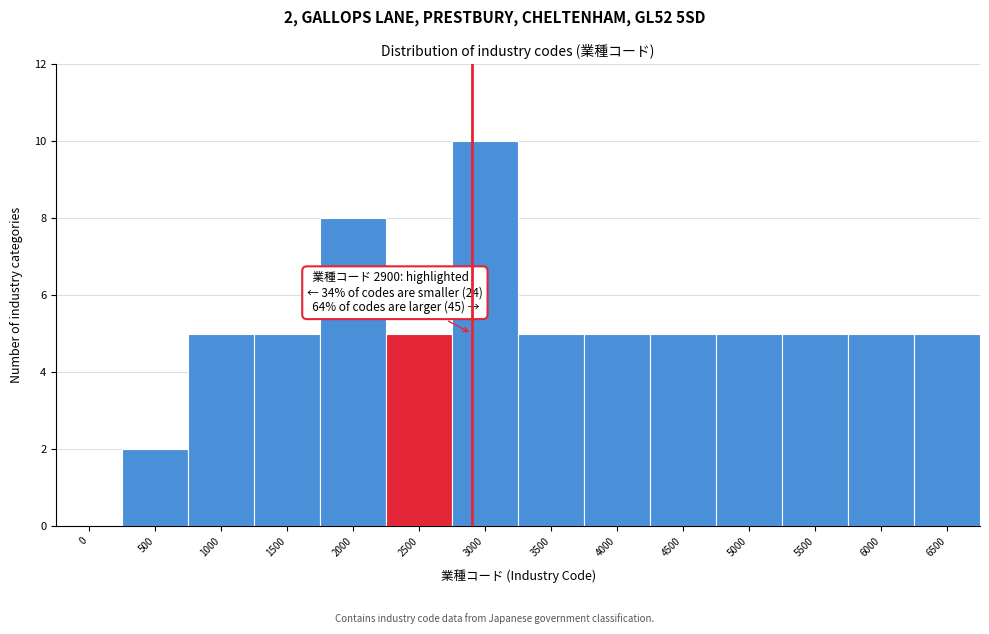

The value at 0 is 0. True or false?

True